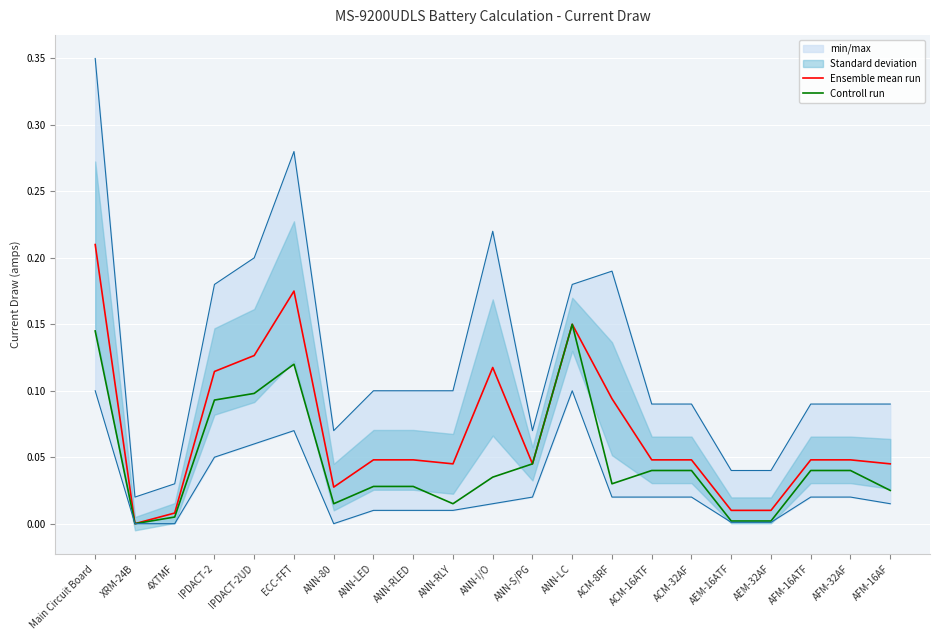

Reading left to right, list all the values displayed in this chart.

Ensemble mean run: 0.2	0.0	0.0	0.1	0.1	0.2	0.0	0.0	0.0	0.0	0.1	0.0	0.1	0.1	0.0	0.0	0.0	0.0	0.0	0.0	0.0
Controll run: 0.1	0.0	0.0	0.1	0.1	0.1	0.0	0.0	0.0	0.0	0.0	0.0	0.1	0.0	0.0	0.0	0.0	0.0	0.0	0.0	0.0